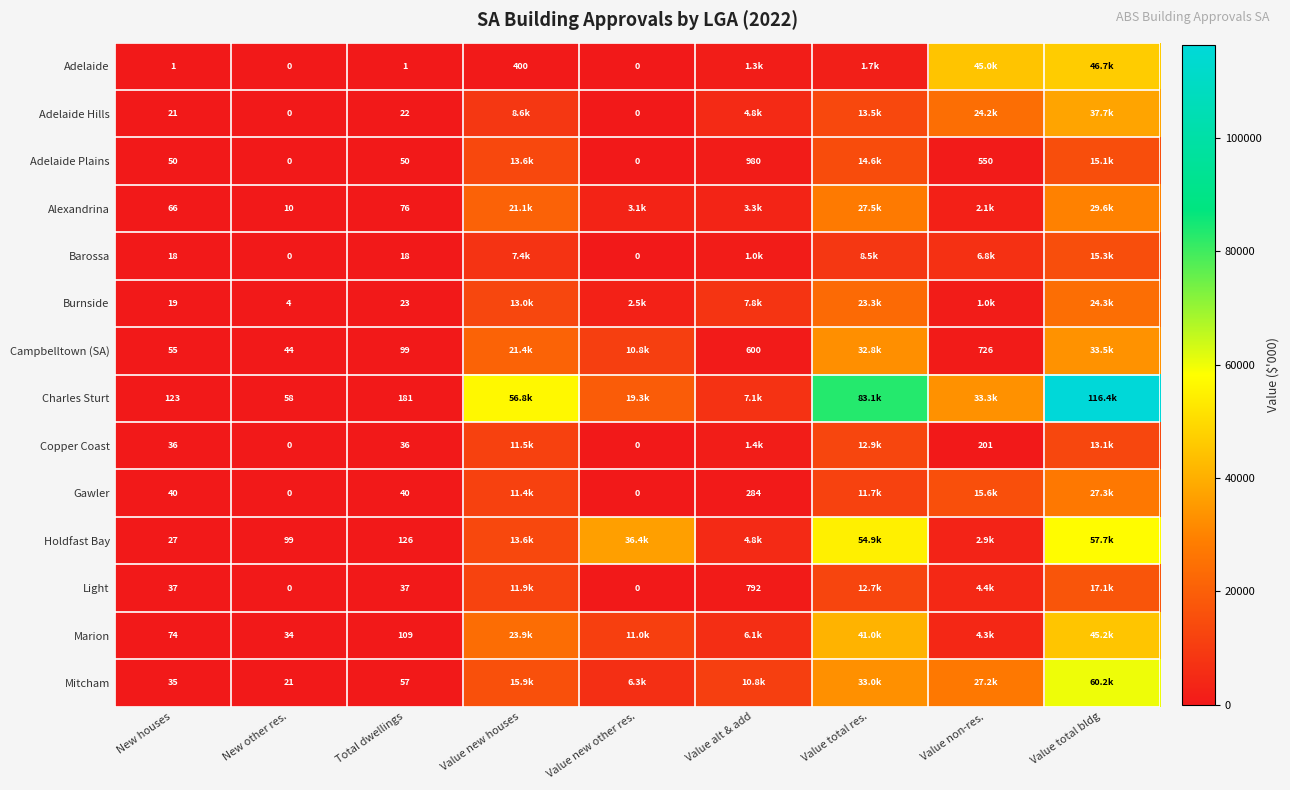

What is the total value across all series at Value new other res.?

89423.9